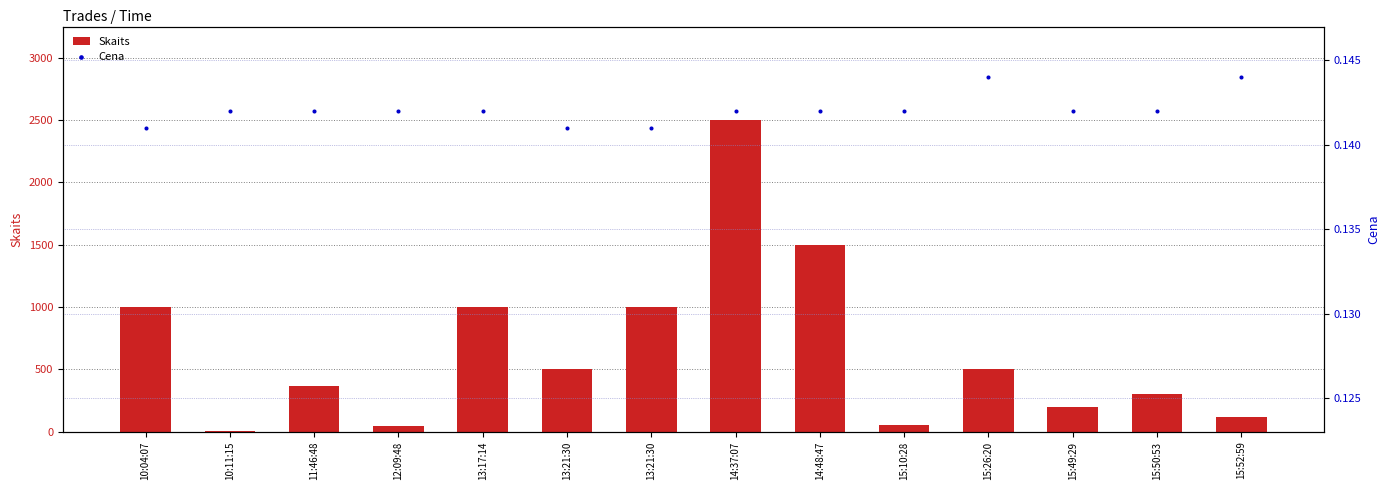

Which series has the largest total across all categories?

Skaits